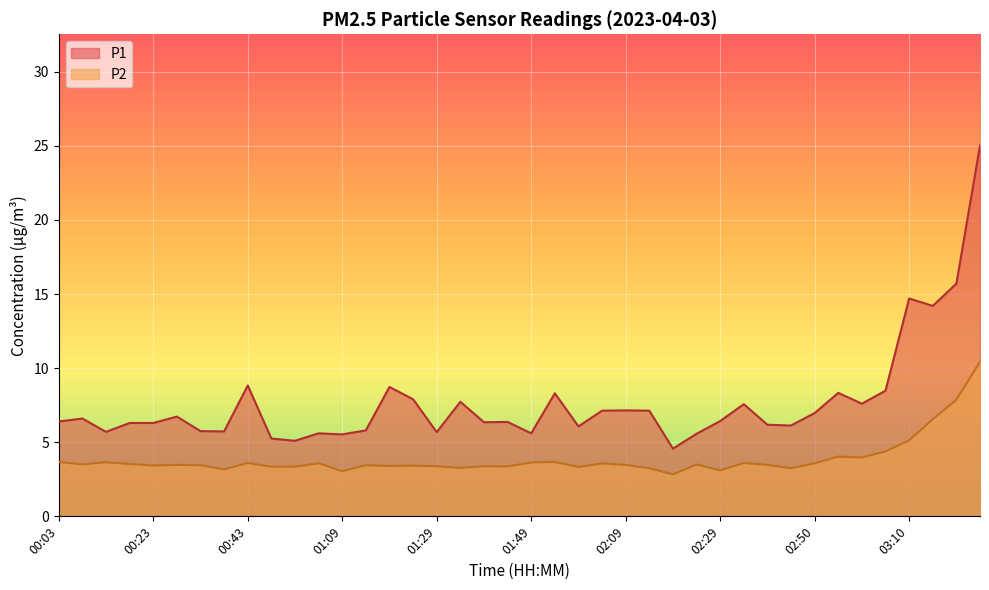

True or false: P2 and P1 cross at least once.

False